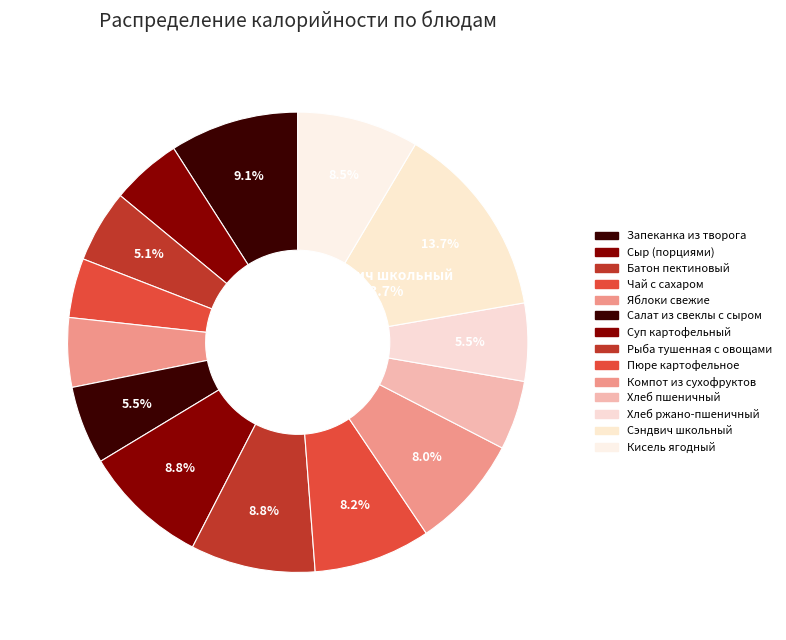

How many segments does this pie chart have?

14